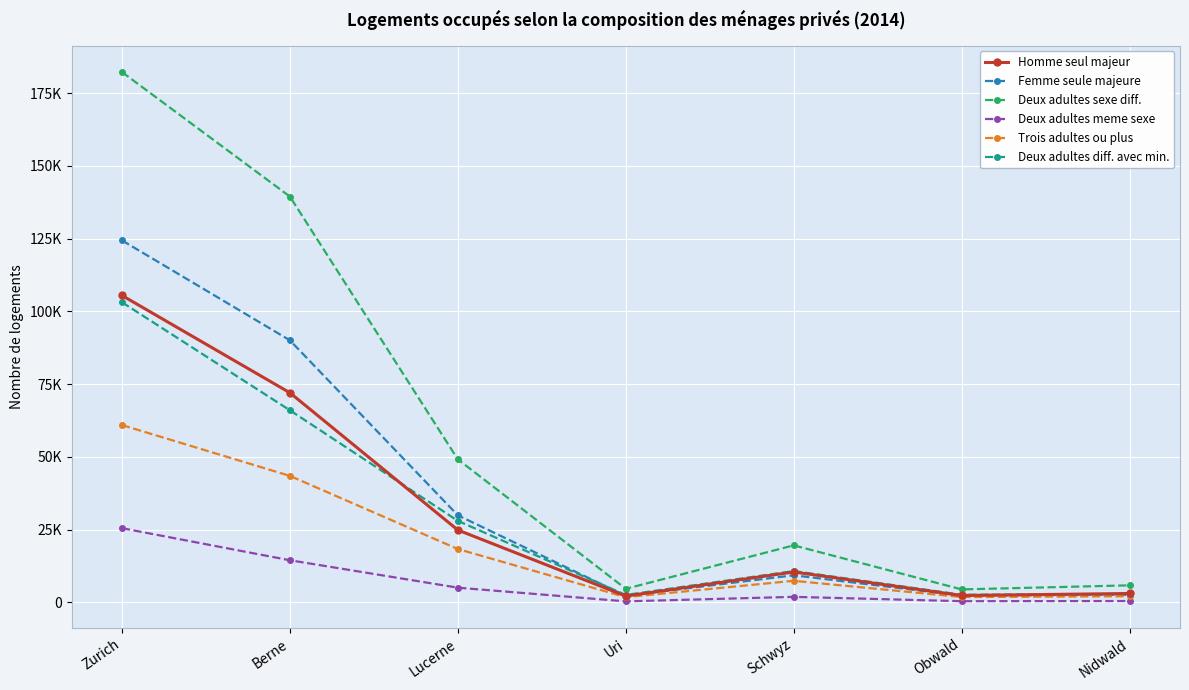

Reading right to left, transcribe all the data shown in this chart.

Homme seul majeur: Nidwald=3059	Obwald=2374	Schwyz=10452	Uri=2175	Lucerne=24877	Berne=72051	Zurich=105503
Femme seule majeure: Nidwald=2642	Obwald=2320	Schwyz=9322	Uri=2244	Lucerne=29939	Berne=90085	Zurich=124425
Deux adultes sexe diff.: Nidwald=5865	Obwald=4467	Schwyz=19604	Uri=4677	Lucerne=49172	Berne=139490	Zurich=182283
Deux adultes meme sexe: Nidwald=466	Obwald=413	Schwyz=1908	Uri=354	Lucerne=5062	Berne=14488	Zurich=25512
Trois adultes ou plus: Nidwald=2110	Obwald=1841	Schwyz=7425	Uri=1796	Lucerne=18346	Berne=43482	Zurich=60953
Deux adultes diff. avec min.: Nidwald=2843	Obwald=2625	Schwyz=10777	Uri=2556	Lucerne=28029	Berne=66033	Zurich=103161